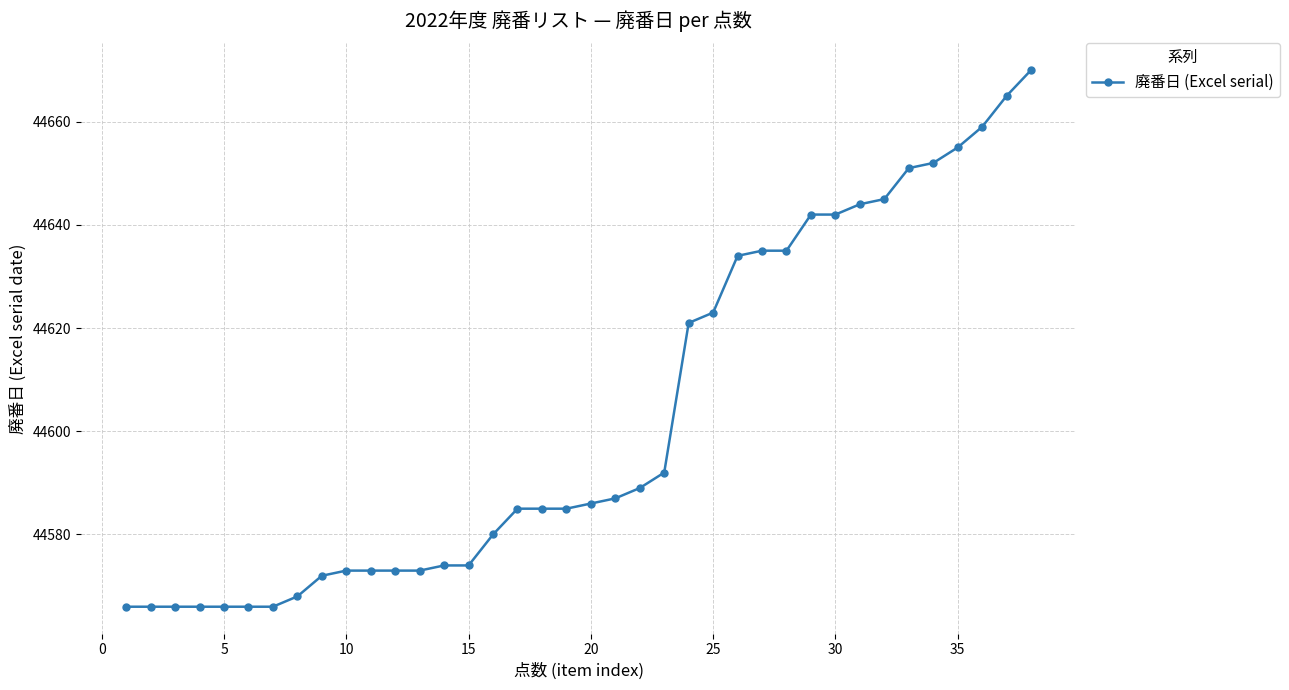

Reading right to left, extract all data points from this chart.

44670	44665	44659	44655	44652	44651	44645	44644	44642	44642	44635	44635	44634	44623	44621	44592	44589	44587	44586	44585	44585	44585	44580	44574	44574	44573	44573	44573	44573	44572	44568	44566	44566	44566	44566	44566	44566	44566